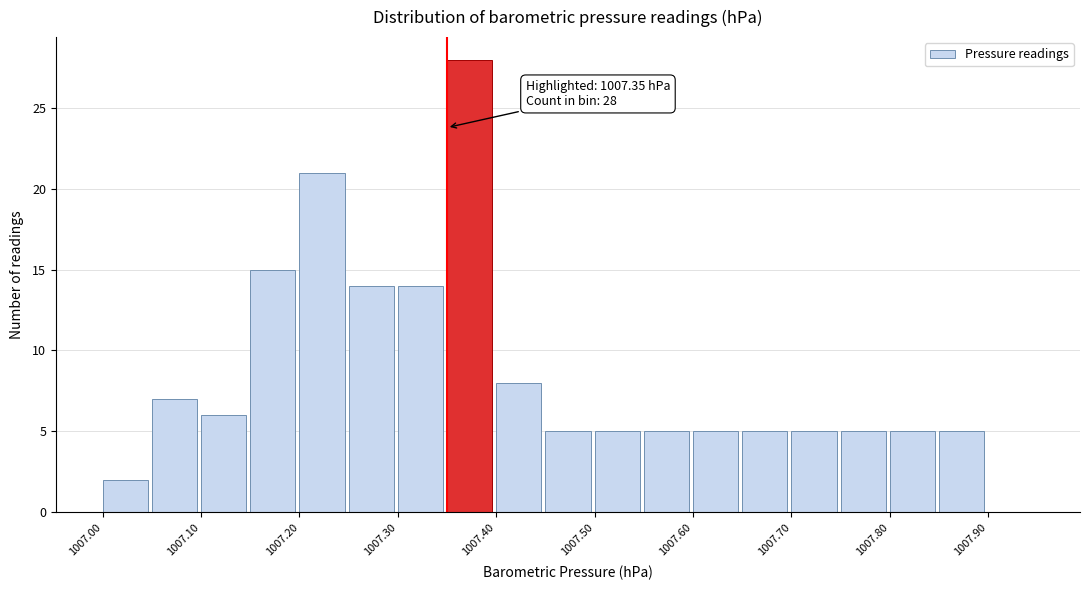

Over which range of the x-axis is the bar tallest?

1007.35 to 1007.40